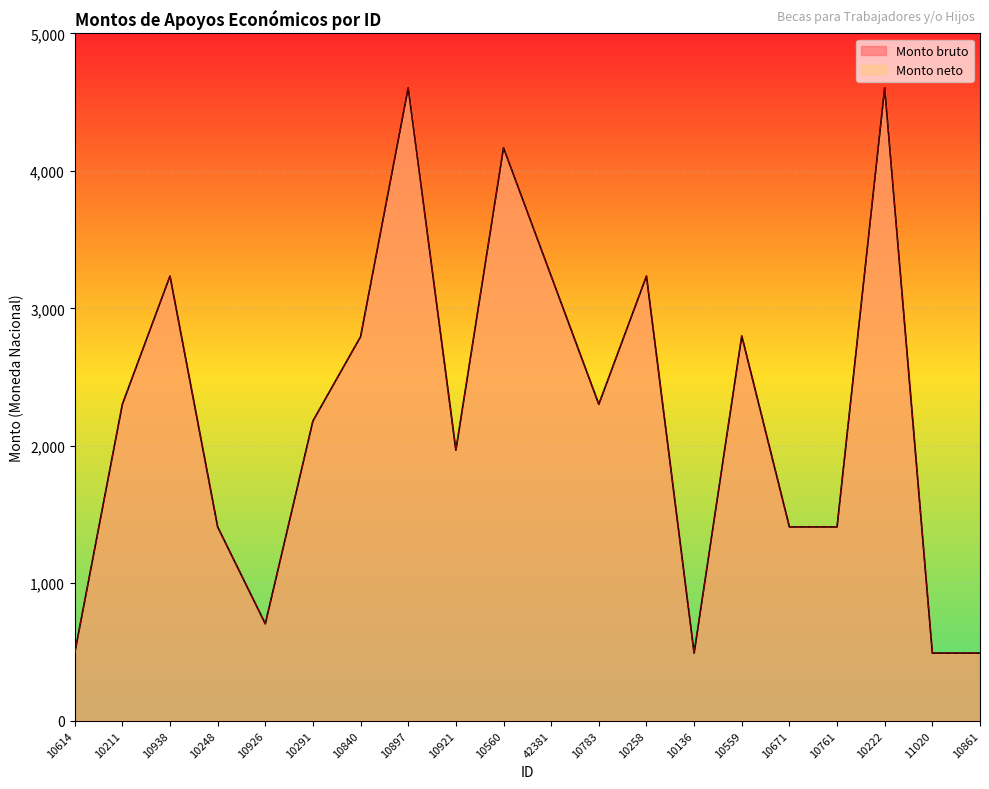

True or false: Monto neto has a value of 976 at 10291.

False